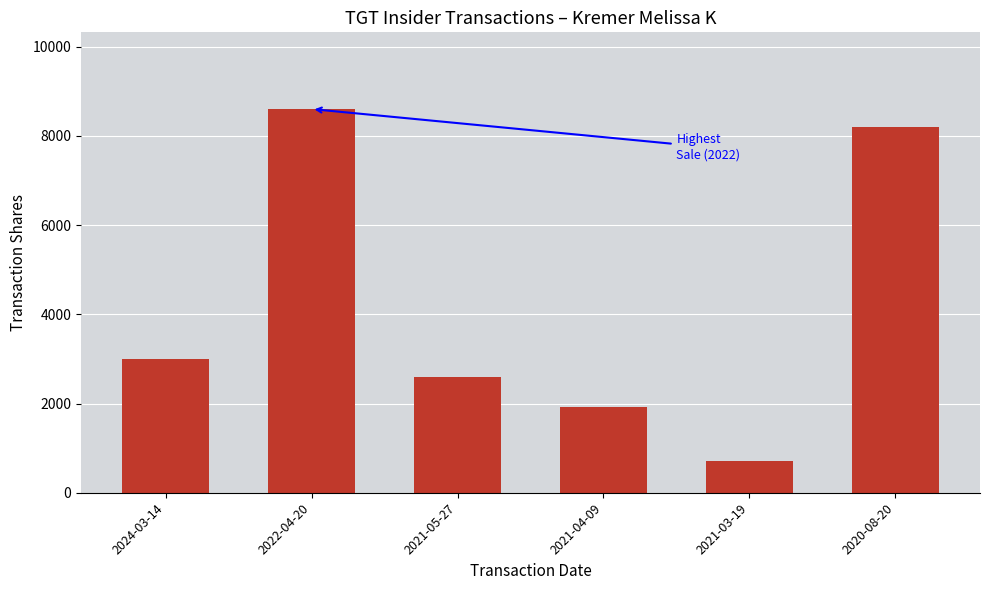

List the labels in order of value, smallest first.

2021-03-19, 2021-04-09, 2021-05-27, 2024-03-14, 2020-08-20, 2022-04-20